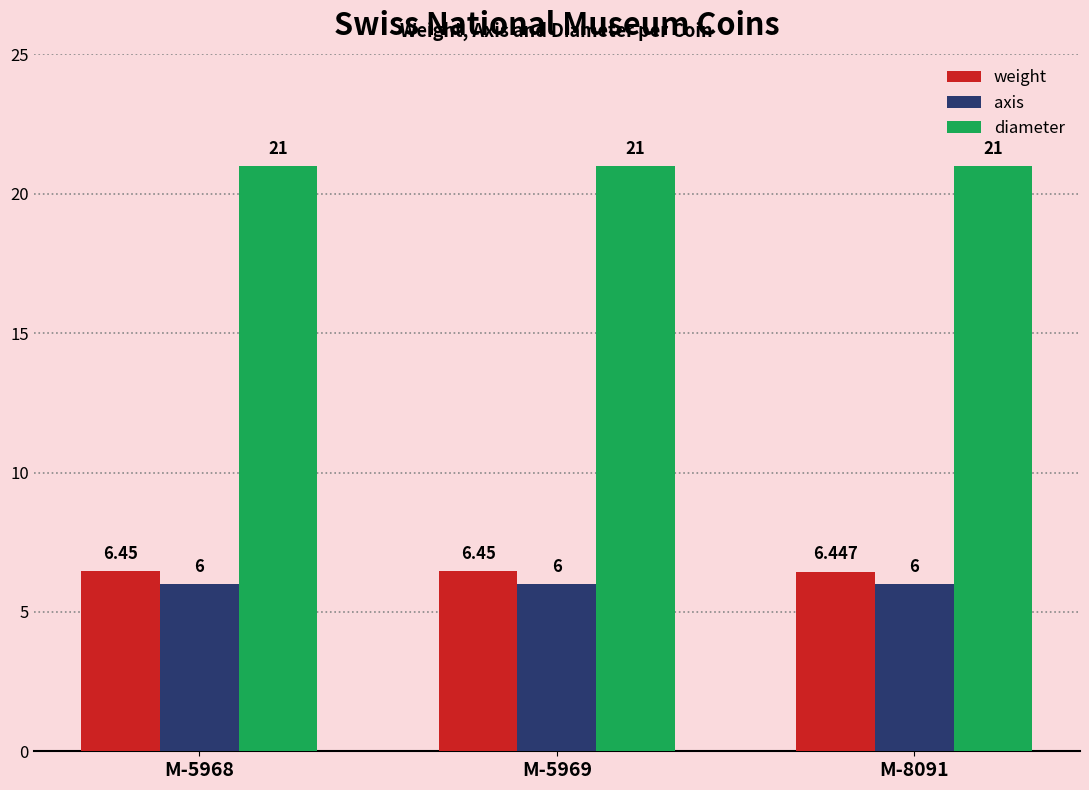

Which series changed the most between M-5969 and M-8091?

weight